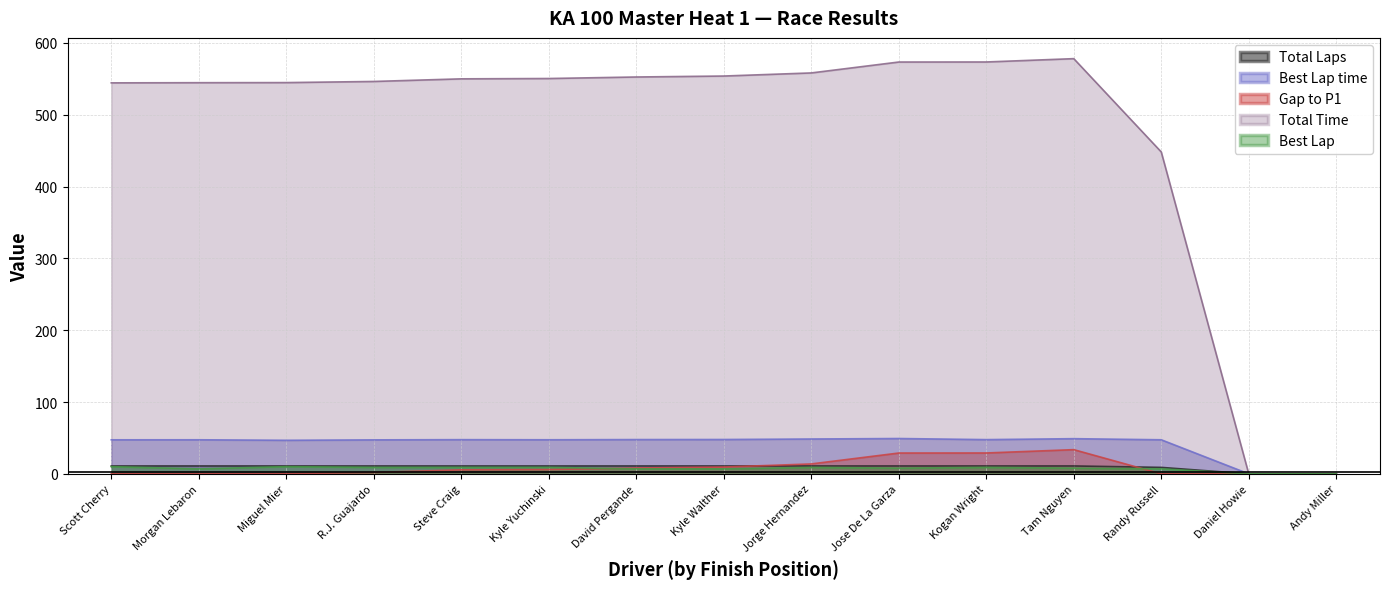

How many lines are shown in the chart?

5